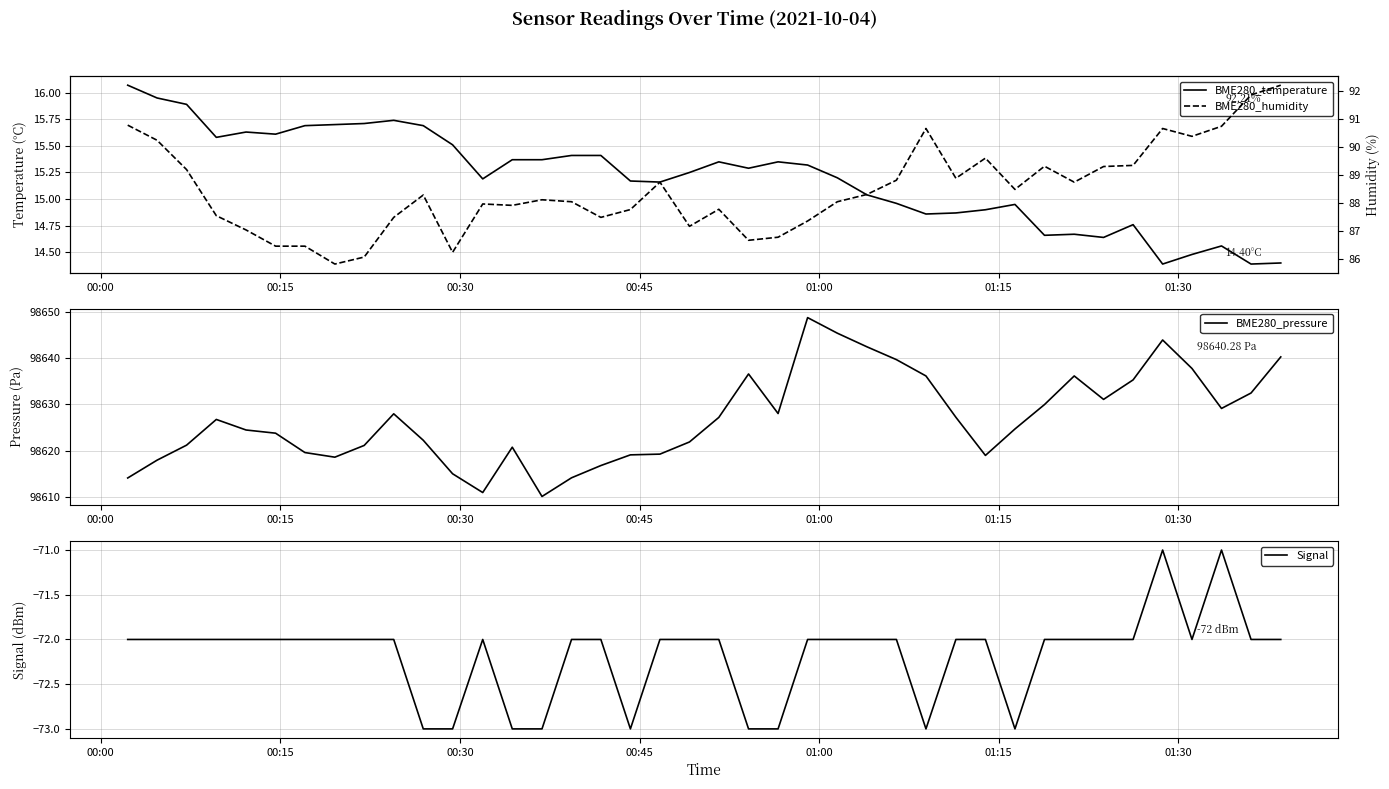

Is this an area chart (filled region under the line)?

No